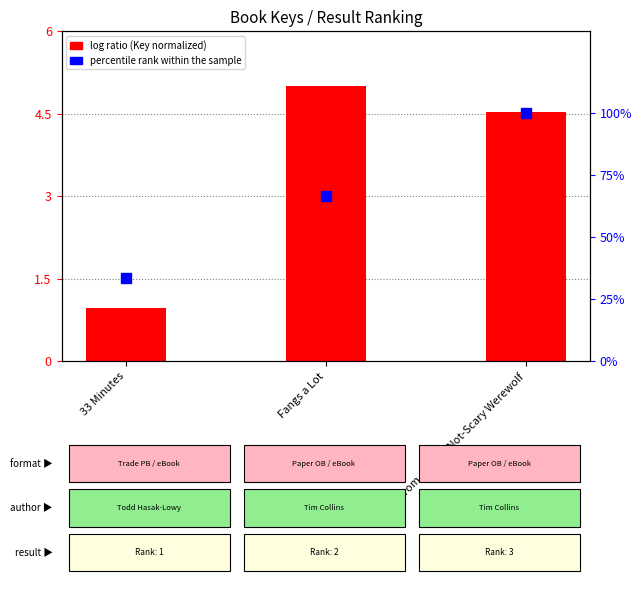

Is the value of percentile rank within the sample at Fangs a Lot greater than the value of log ratio (Key normalized) at Notes from a Hairy-Not-Scary Werewolf?

Yes